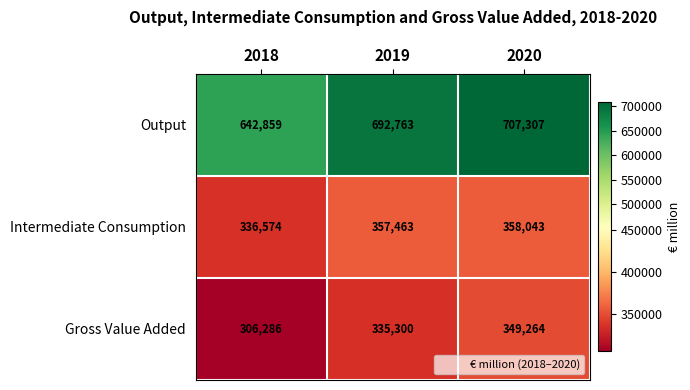

What is the maximum value shown in the chart?

707307